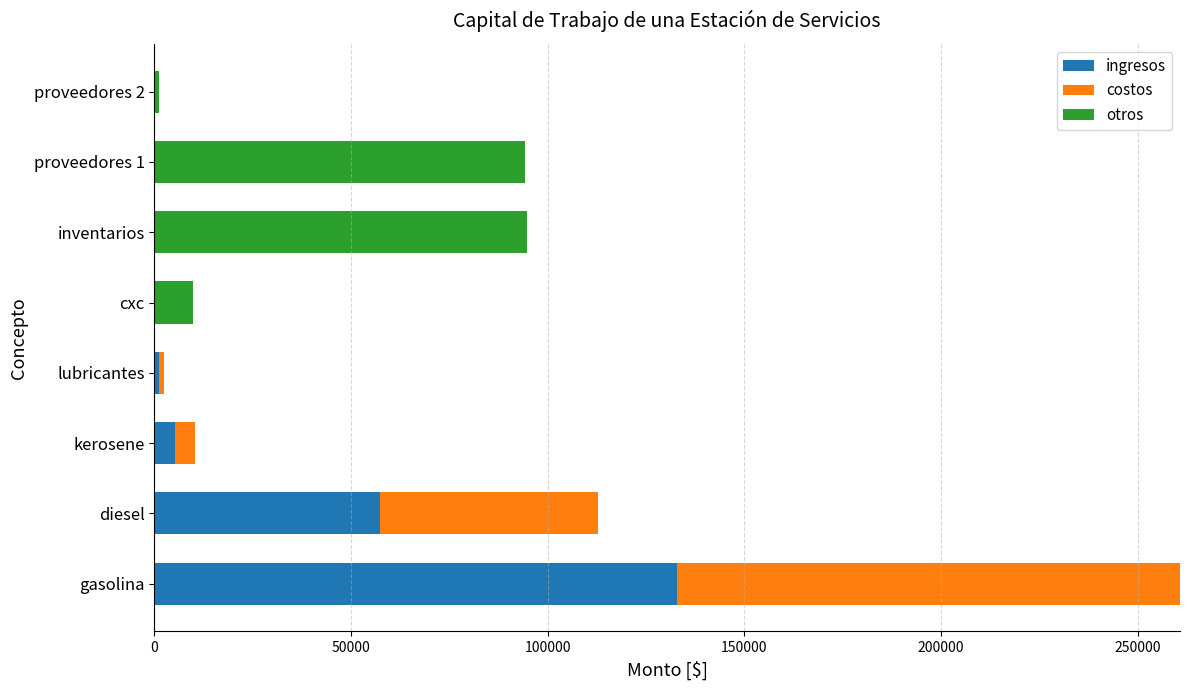

What is the sum of all ingresos values?

196670.0